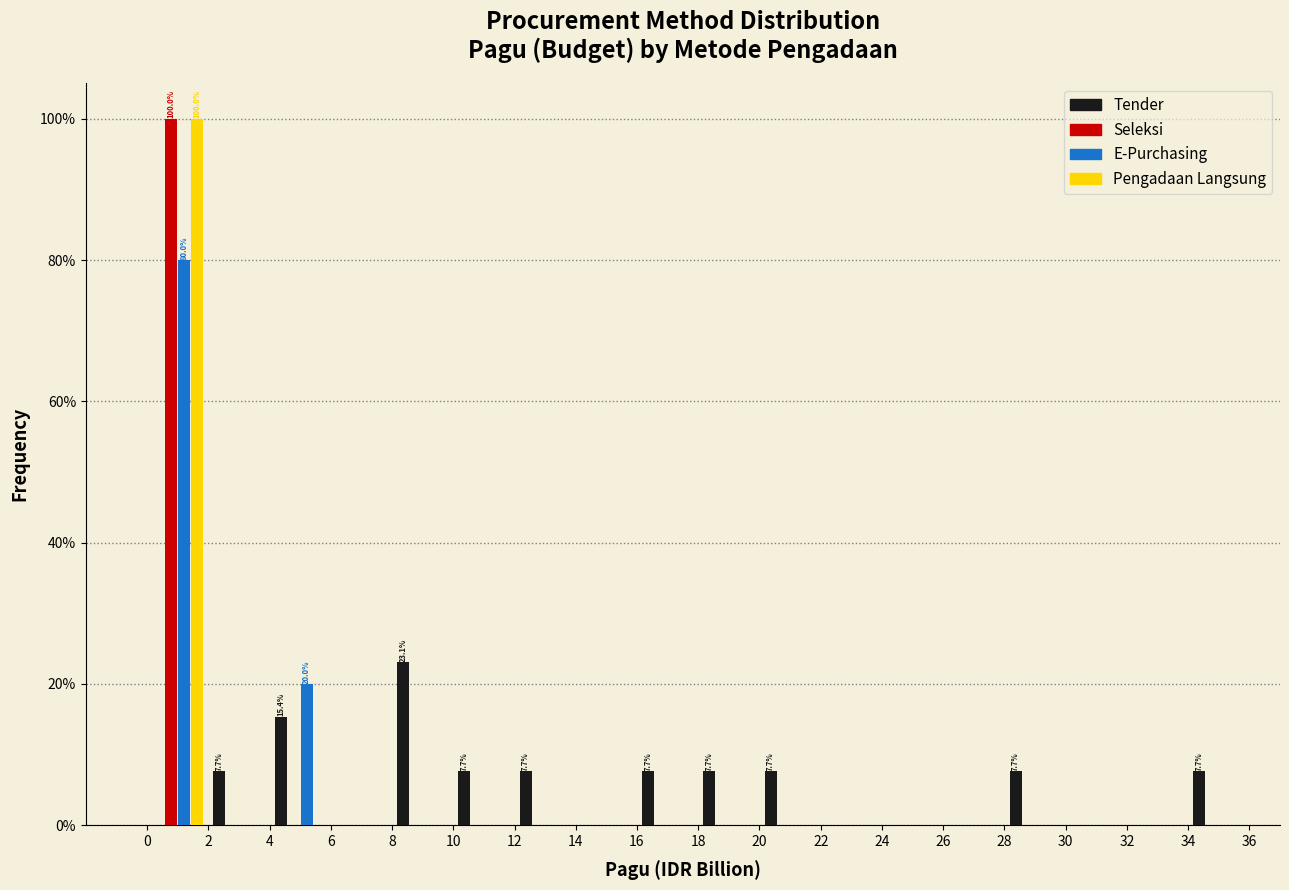

In the Seleksi series, which range on the x-axis has the tallest bar?

0 to 2